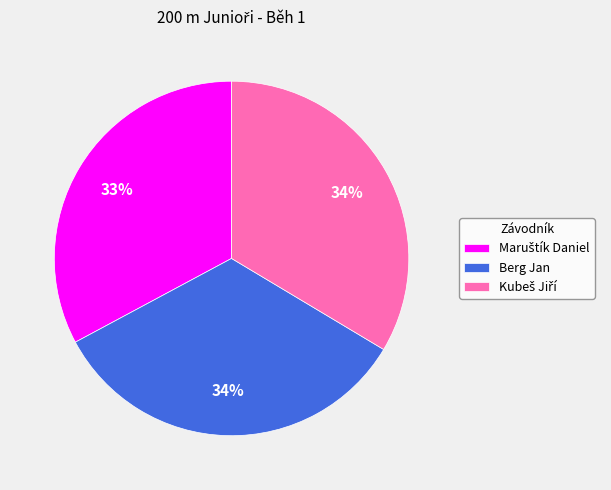

Count the number of slices in the pie.

3